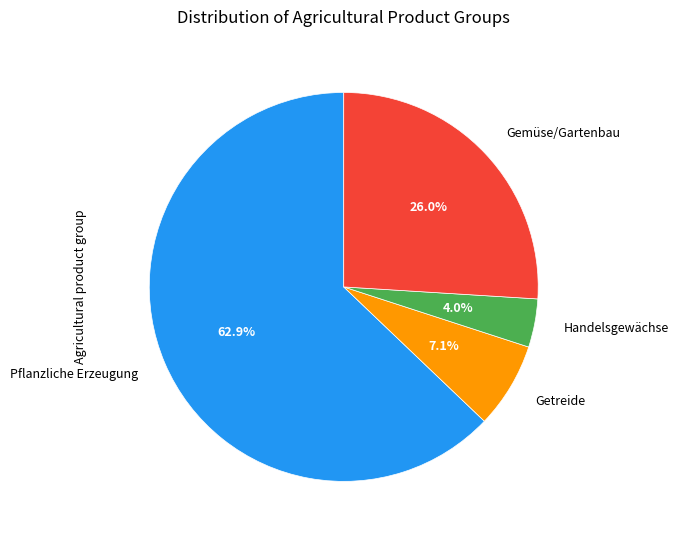

How many slices are in this pie chart?

4